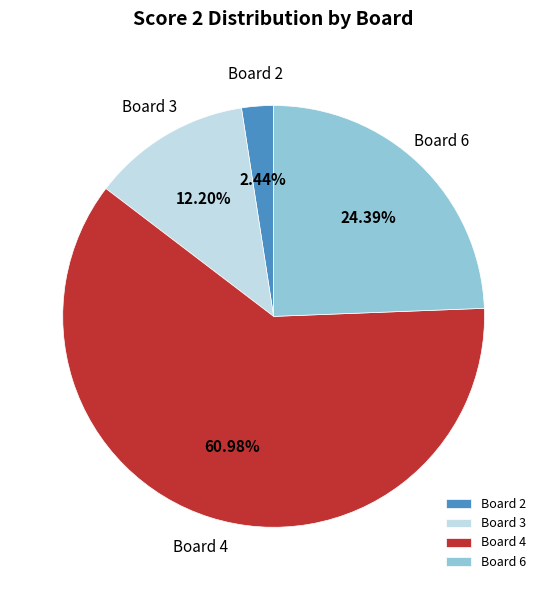

What is the ratio of the value at Board 4 to the value at Board 6?

2.5